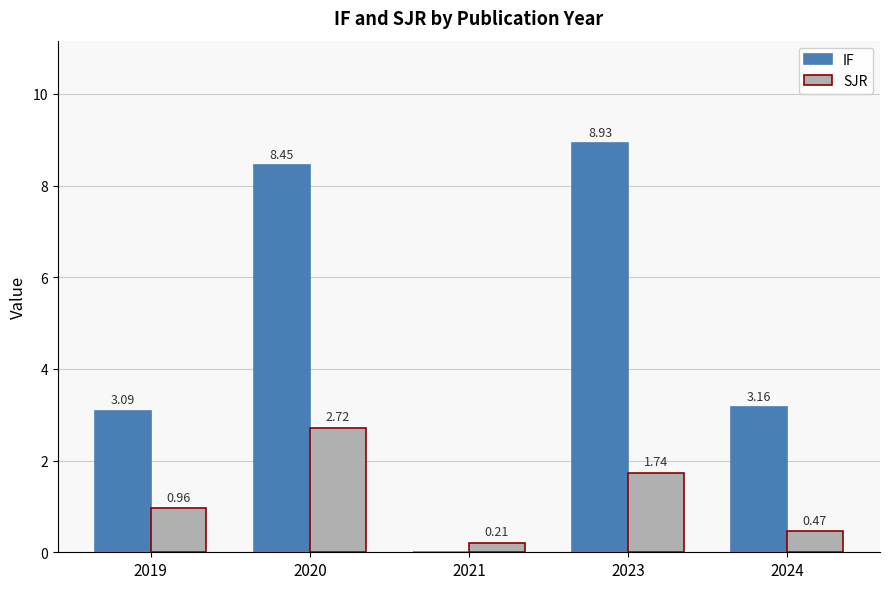

Which series has the largest range (max minus min)?

IF